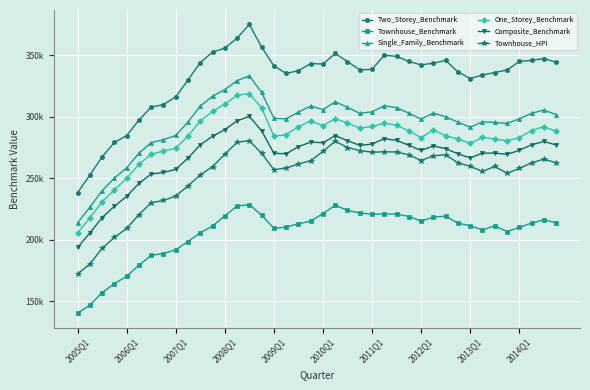

What is the value of the Single_Family_Benchmark point at the 40th from the left?

301700.0